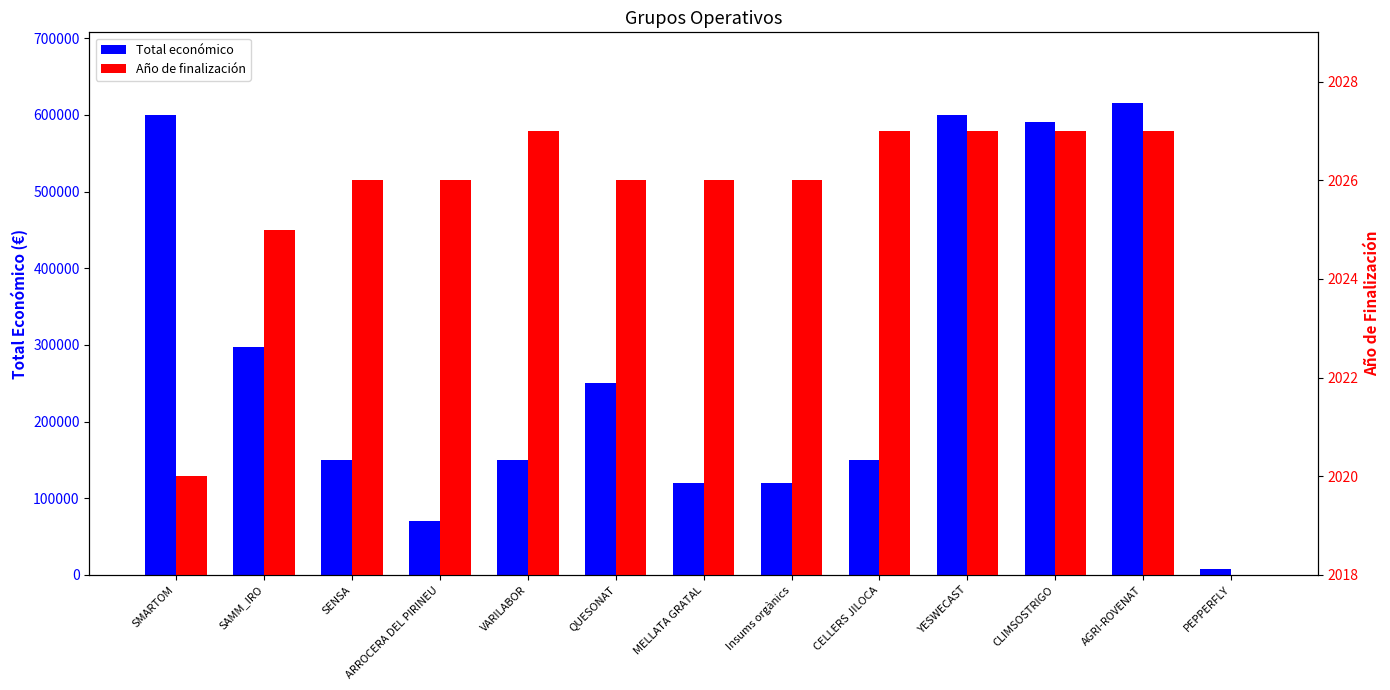

List the series in order of their overall mean, lowest first.

Año de finalización, Total económico